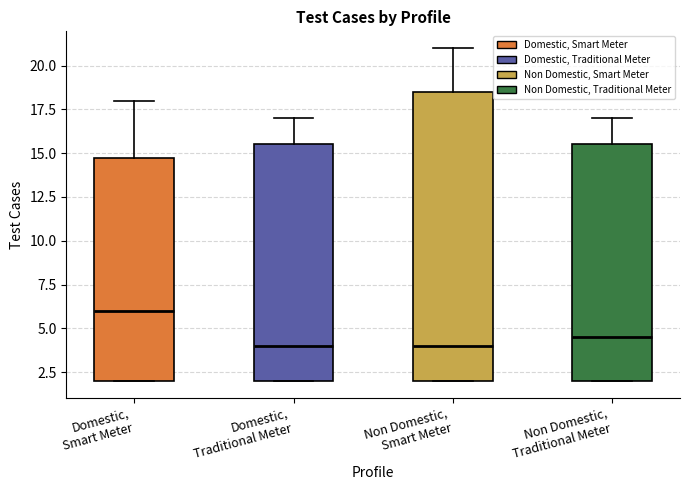

Comparing the boxes themselves (not the whiskers), which one is the tallest?

Non Domestic, Smart Meter